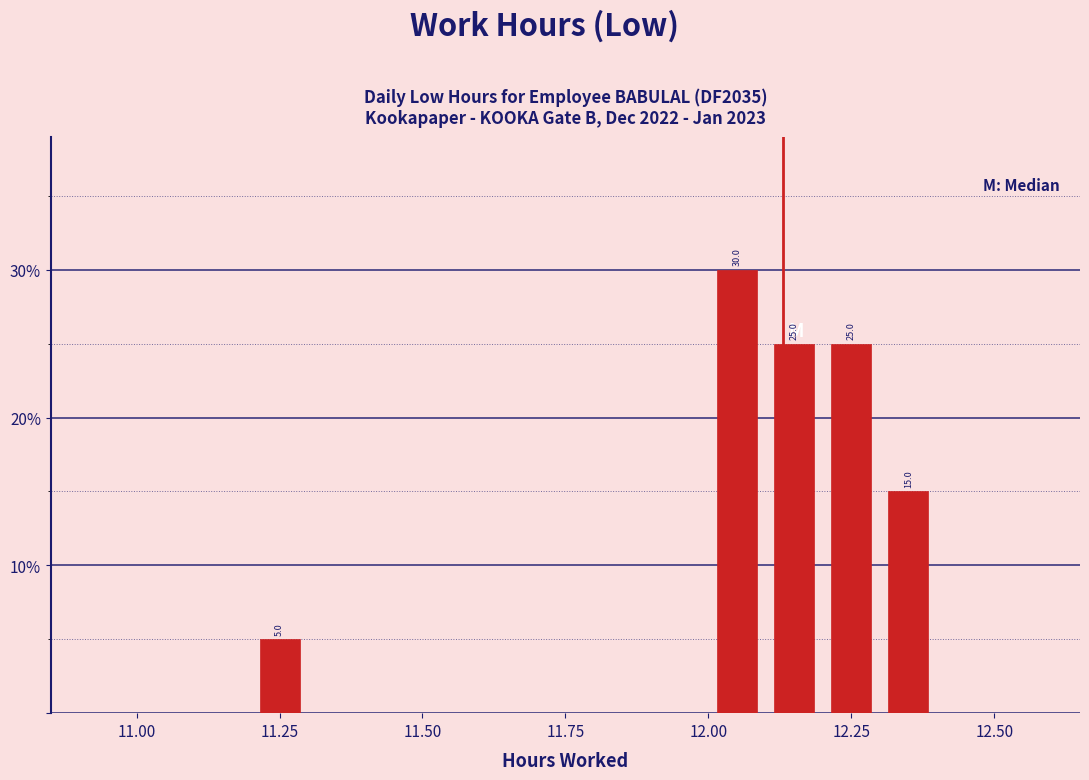

Read against the x-axis, roughly where is the centre of the tallest bar?

12.05